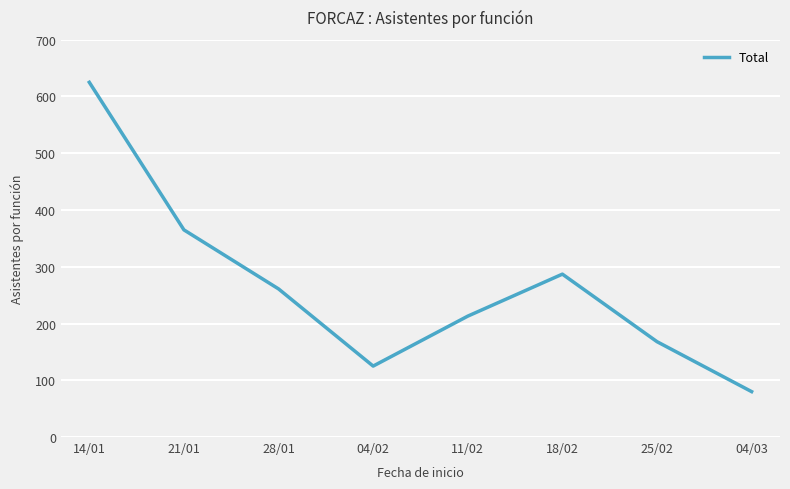

Reading left to right, what are all the values shown in this chart?

14/01=625	21/01=365	28/01=261	04/02=125	11/02=213	18/02=287	25/02=168	04/03=80